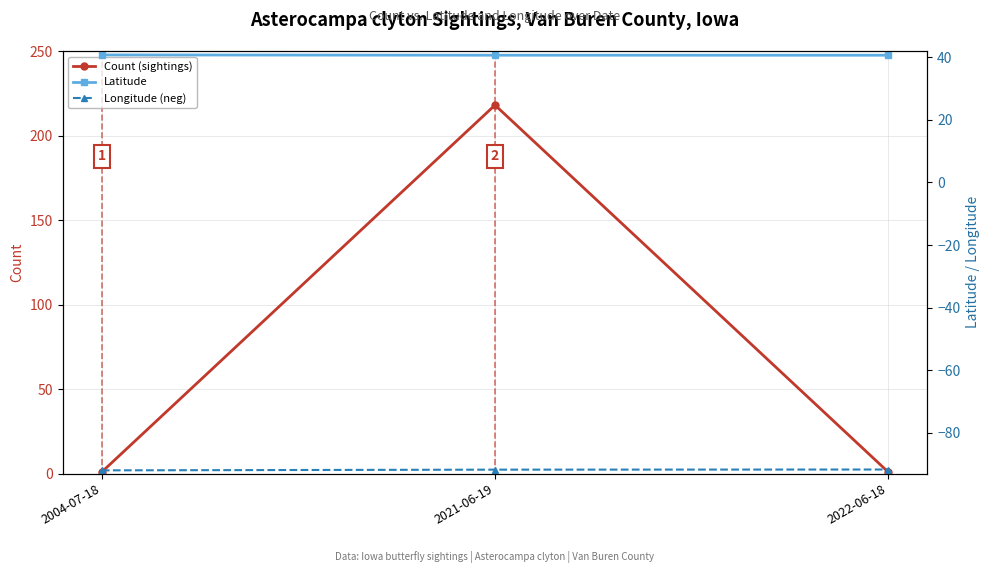

Which category has the highest value across all series?

2021-06-19